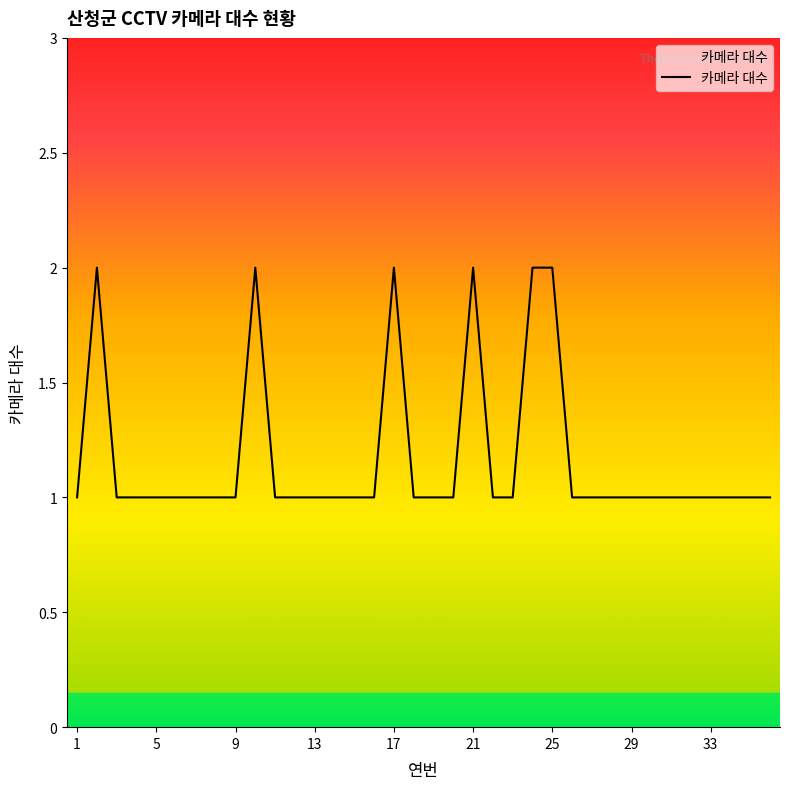

True or false: there are more than 1 points higher than both neighbors.

True